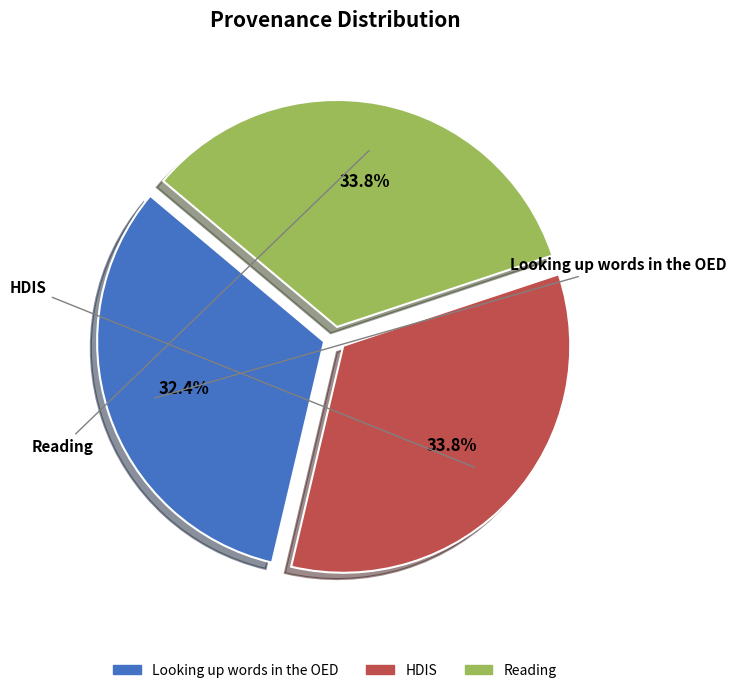

Which has a higher value, Looking up words in the OED or Reading?

Reading